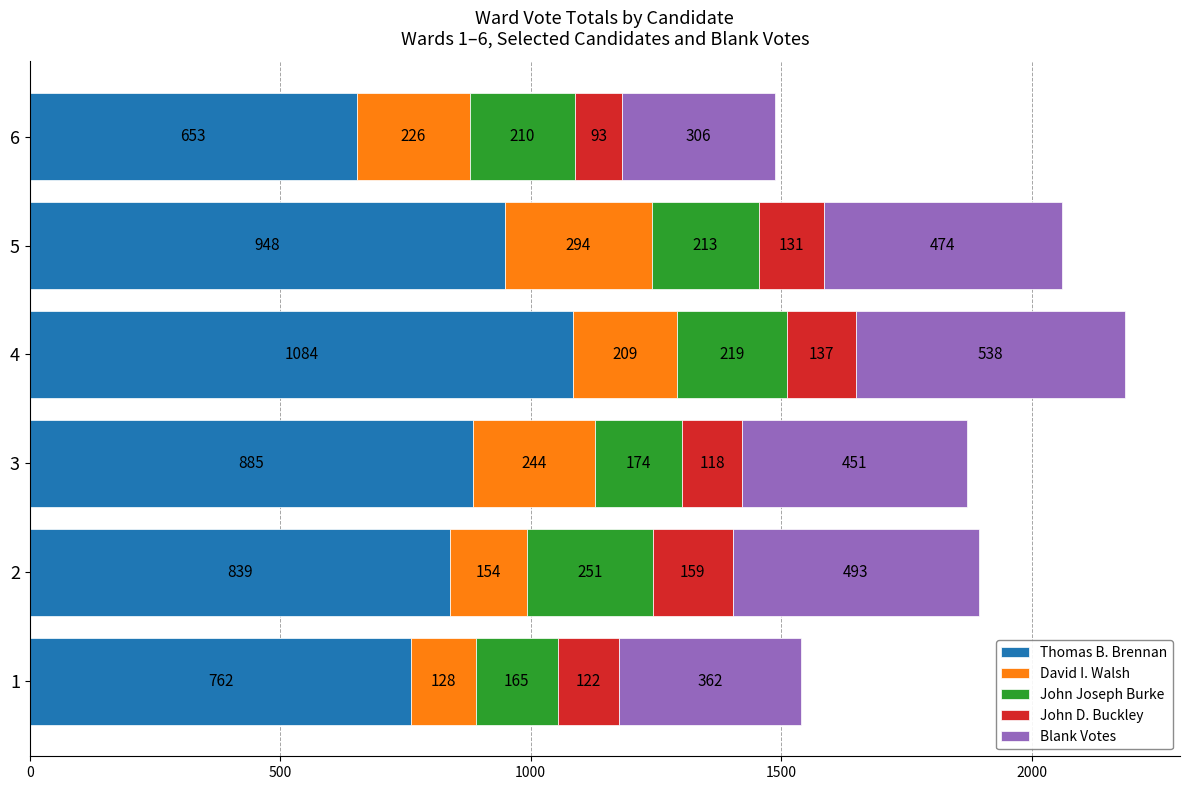

What is the maximum value for Thomas B. Brennan?

1084